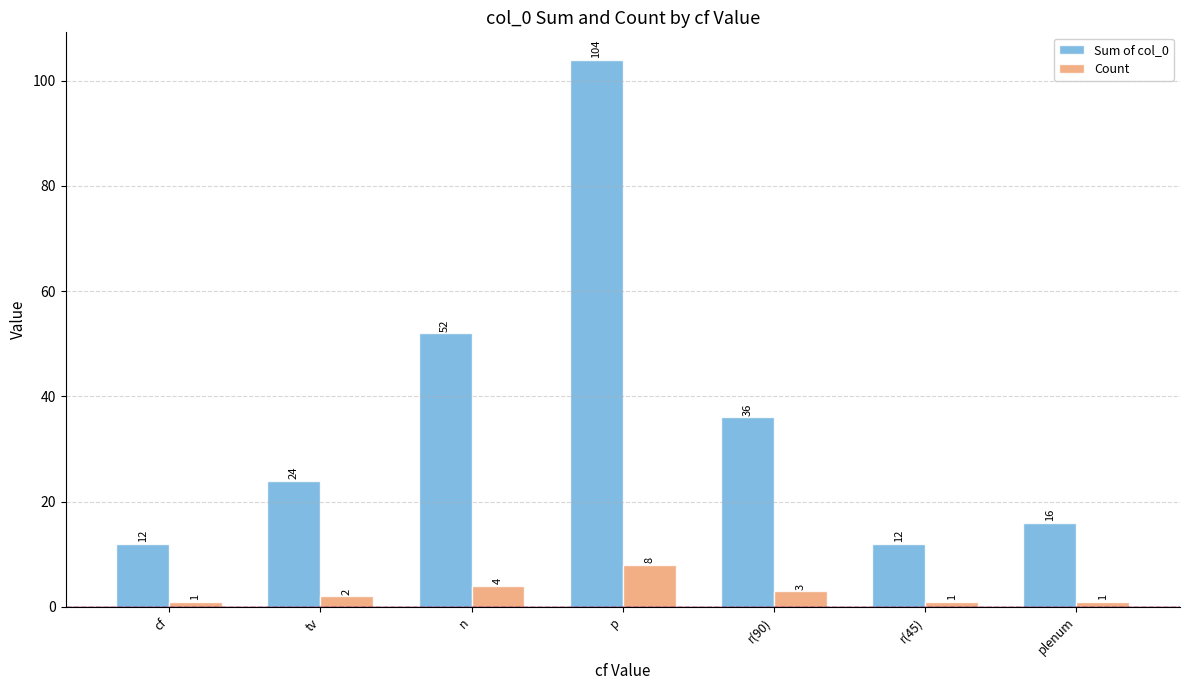

How many data points in Count are less than 2?

3